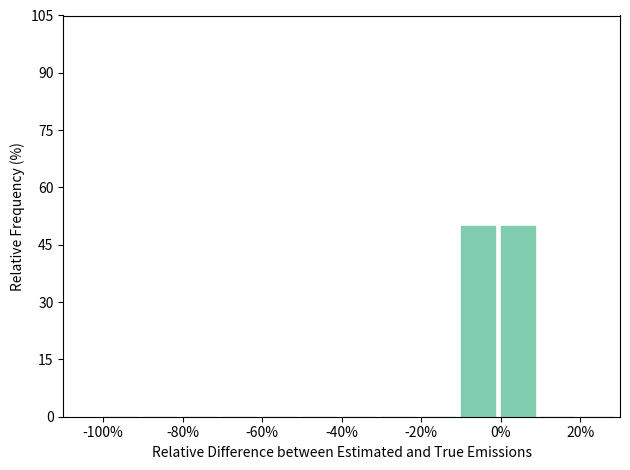

How tall is the bar that spans -10 to 0 on the x-axis? The values are not printed on the chart, so give them approximately, as read against the axis.

50